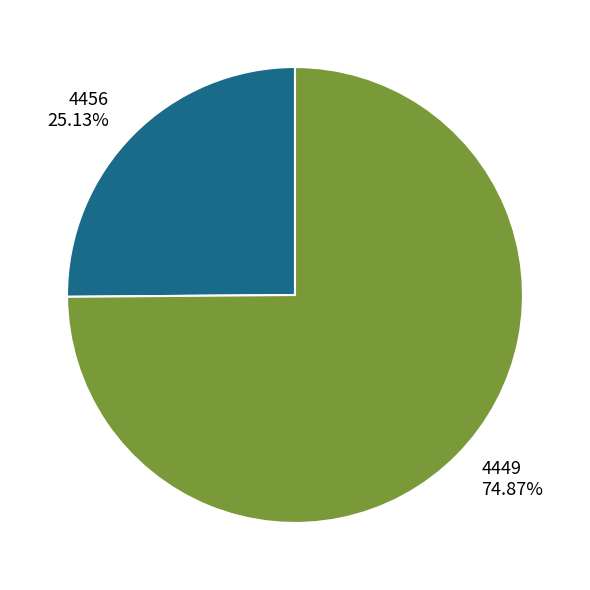

True or false: 4449 accounts for 61% of the total.

False